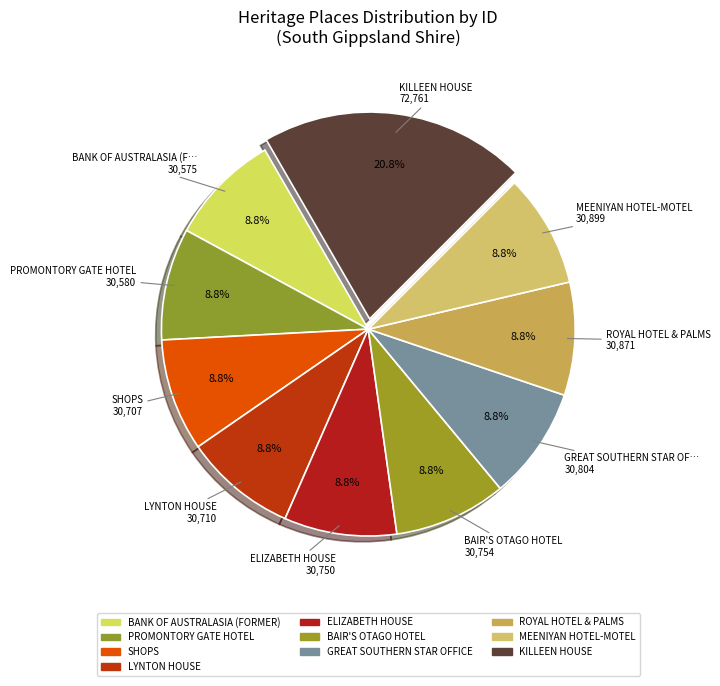

Do MEENIYAN HOTEL-MOTEL and BAIR'S OTAGO HOTEL together represent more than half of the pie?

No